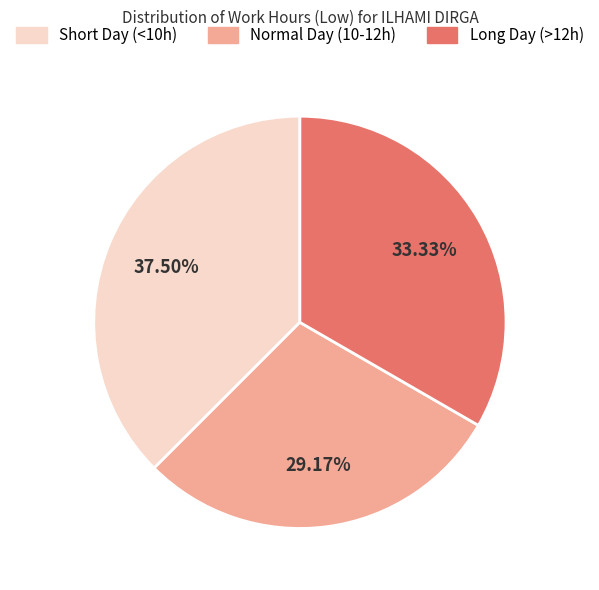

What is the smallest slice in the pie chart?

Normal Day (10-12h)